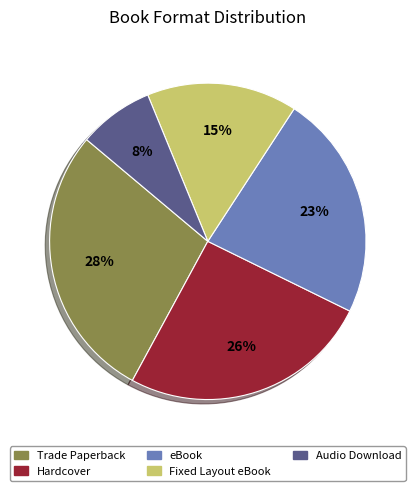

Do Audio Download and eBook together represent more than half of the pie?

No